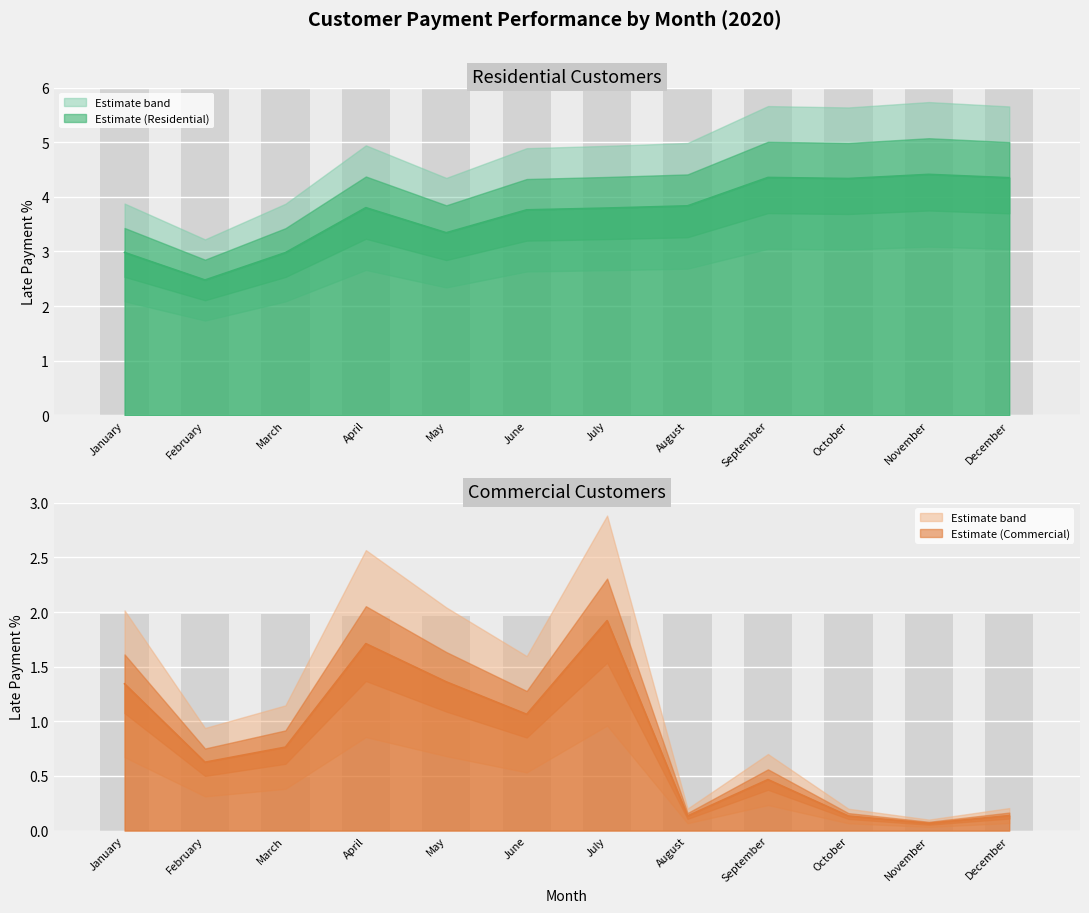

Rank the categories by Residential late % value from highest to lowest.

November, September, December, October, August, April, July, June, May, January, March, February